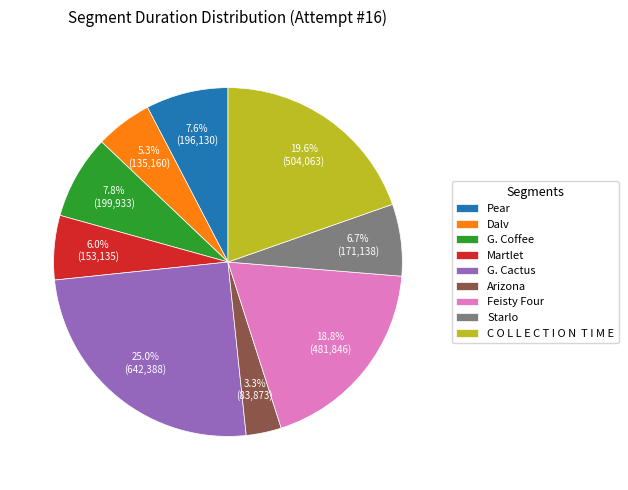

What is the largest slice in the pie chart?

G. Cactus